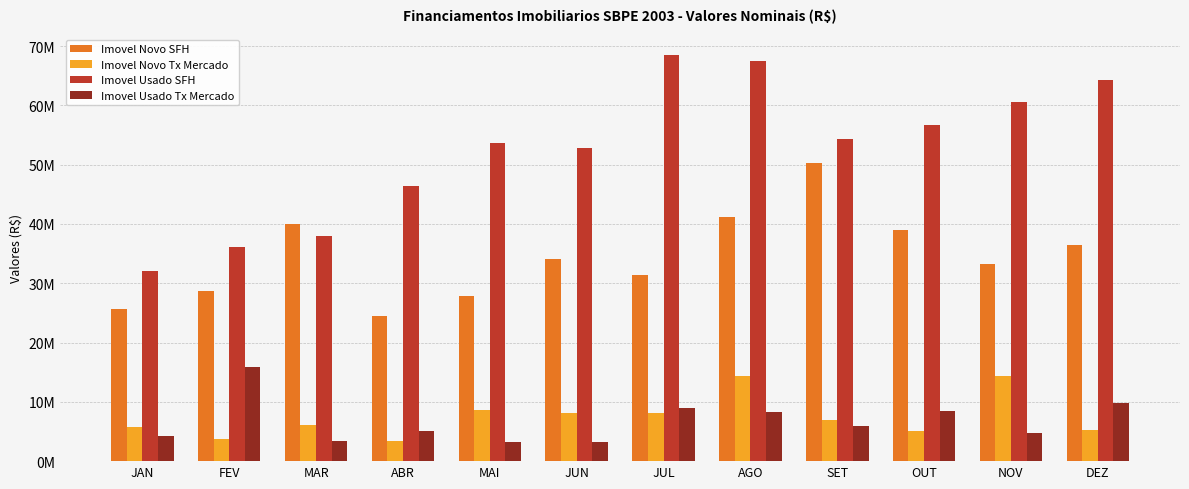

What position from the right is AGO?

5